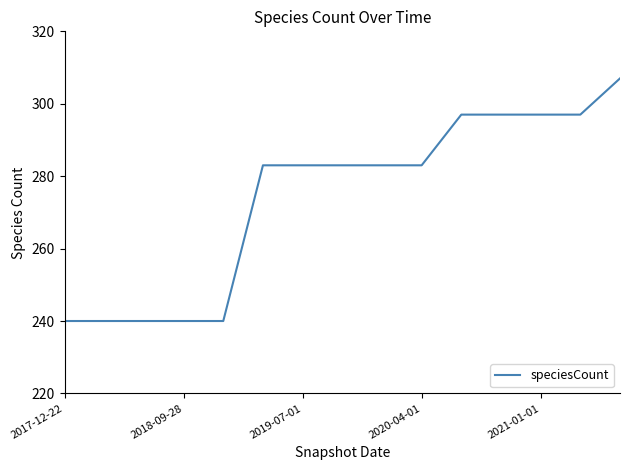

What is the minimum value shown in the chart?

240